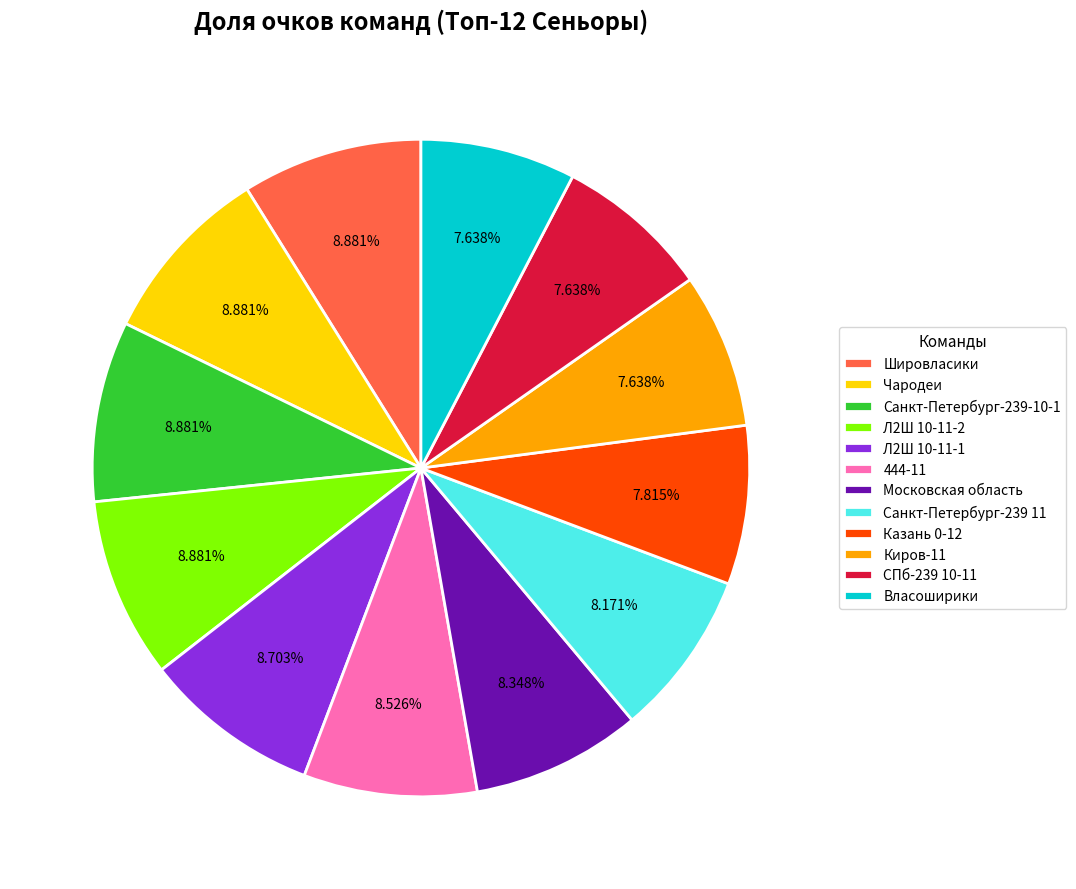

What is the ratio of the value at Л2Ш 10-11-1 to the value at Казань 0-12?

1.1